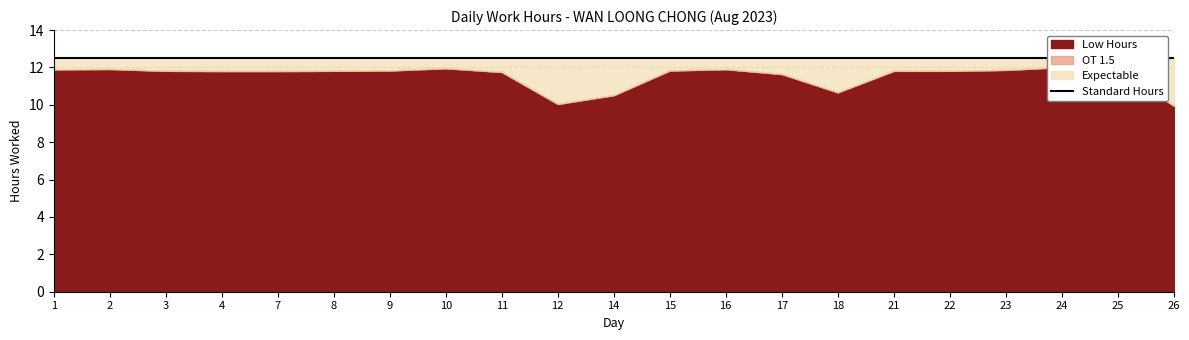

Where does the Low Hours series first go above 11?

1